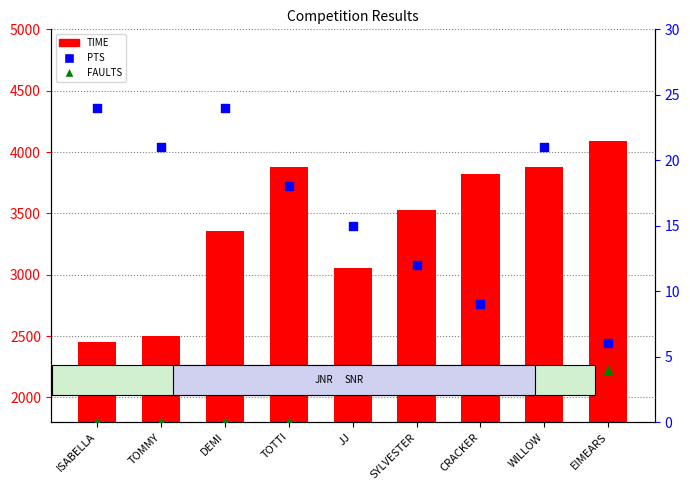

Which series contains the lowest Y value?

FAULTS